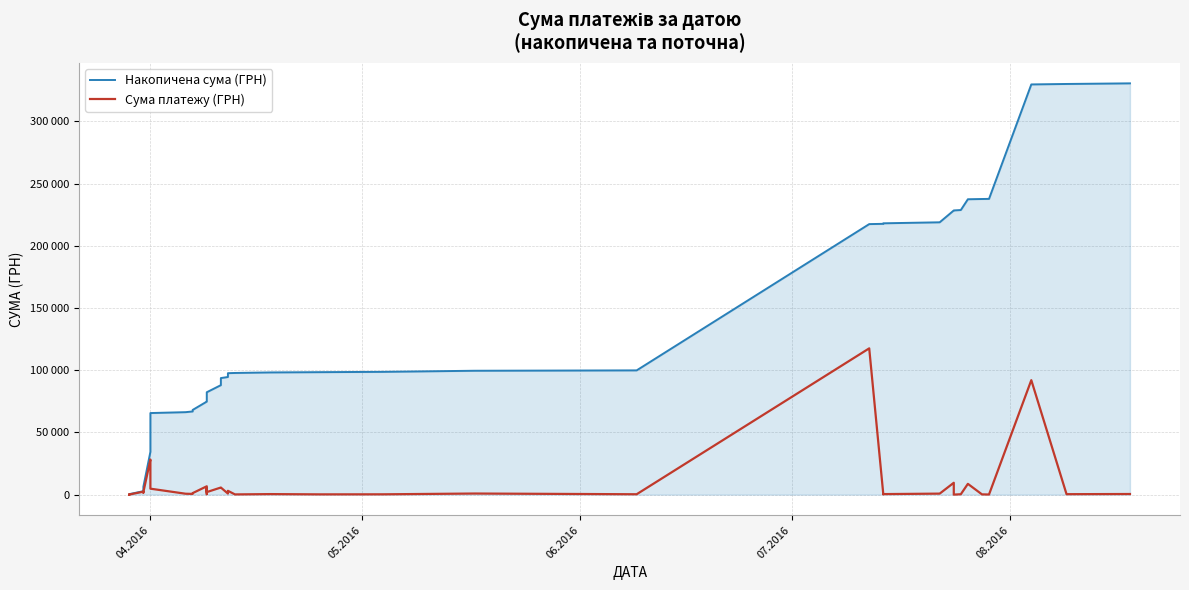

Which series has the largest range (max minus min)?

Накопичена сума (ГРН)